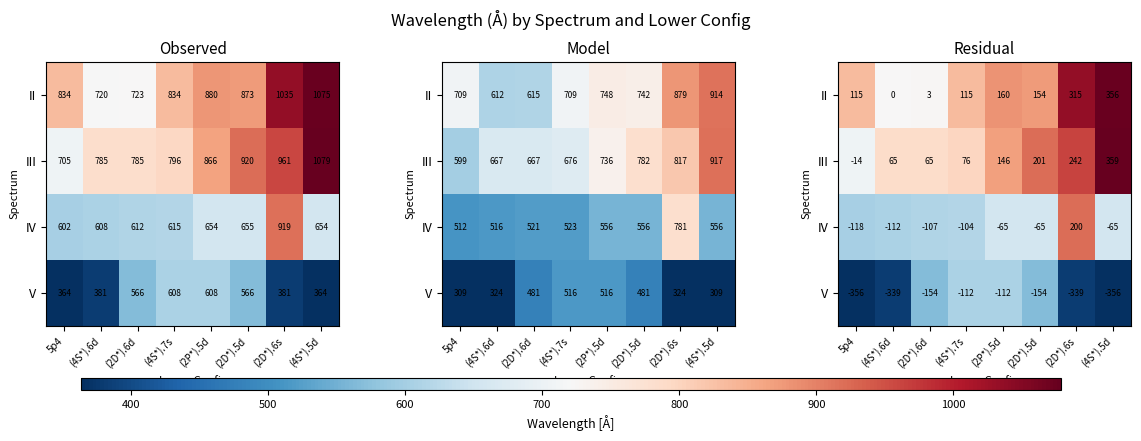

What is the average value of the III series?

142.5